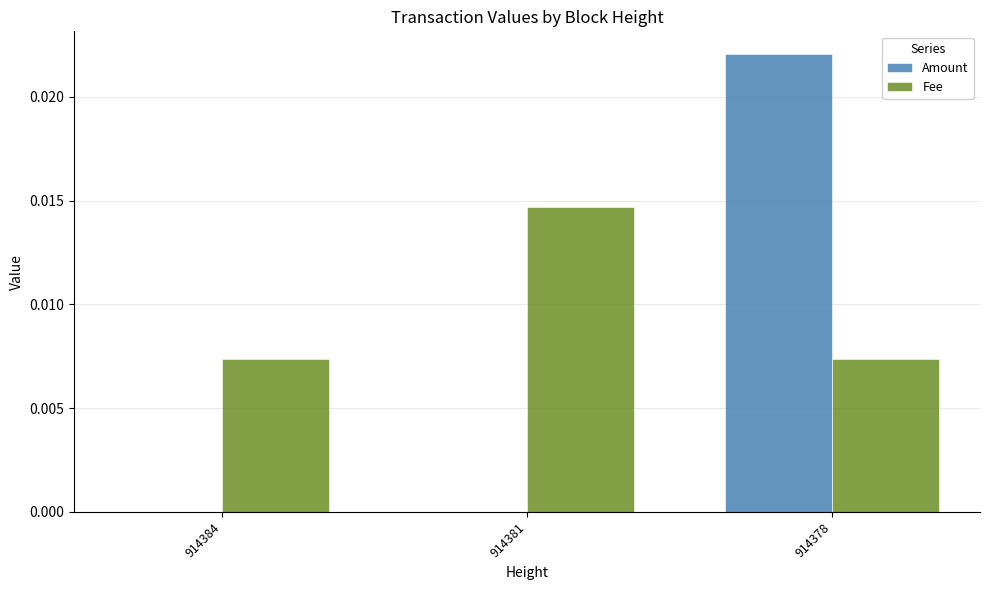

What are all the series names shown in the legend?

Amount, Fee